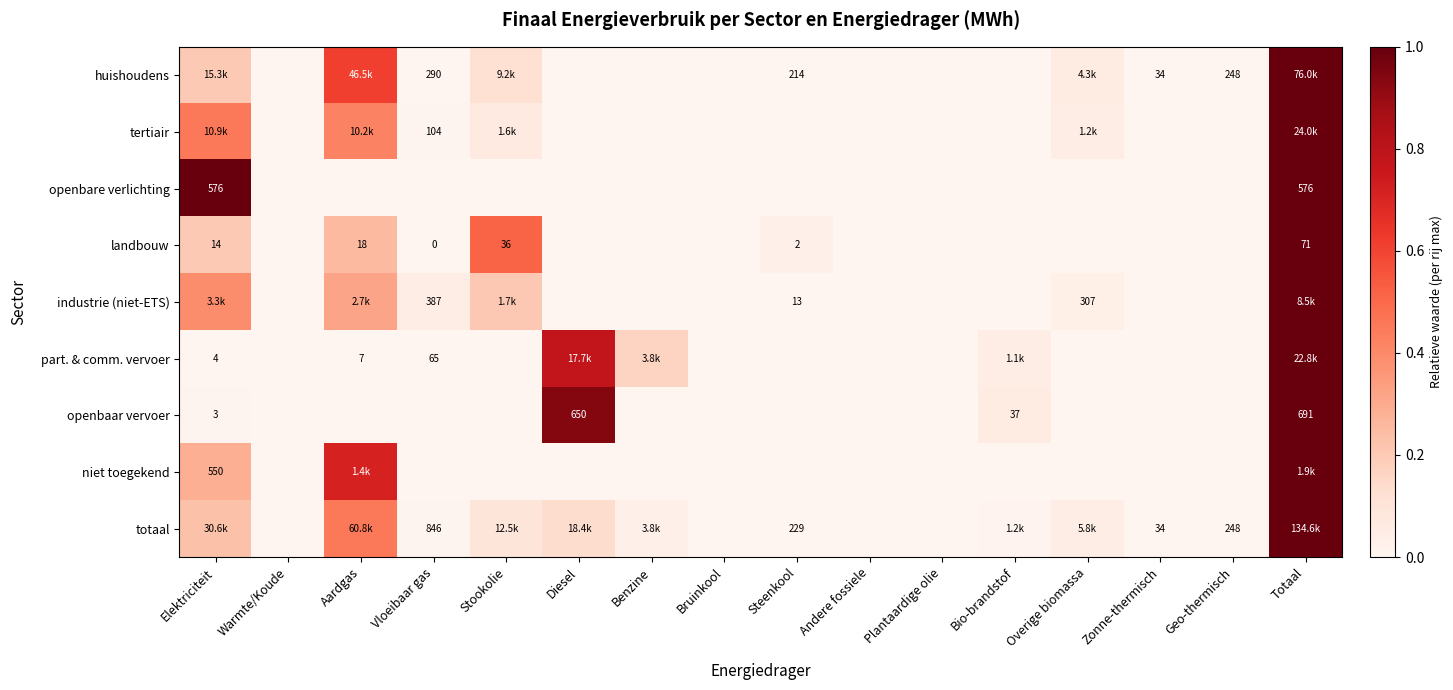

Is it true that niet toegekend equals 0.0 at Diesel?

True